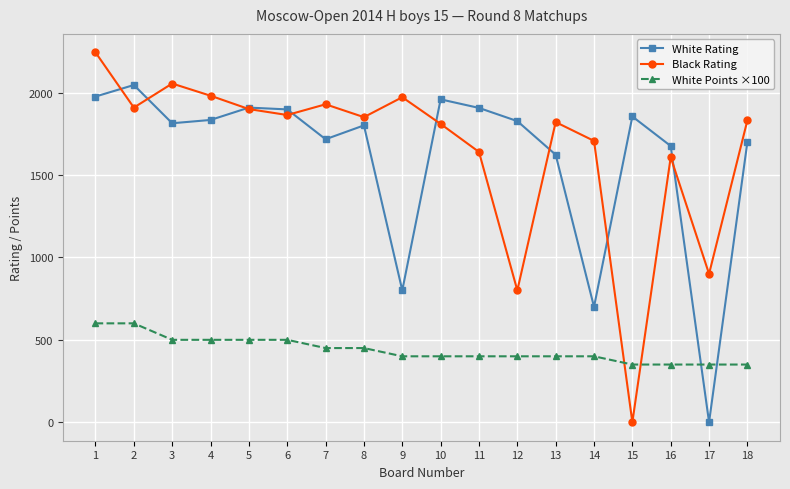

Where does the White Points ×100 series first go above 400?

1